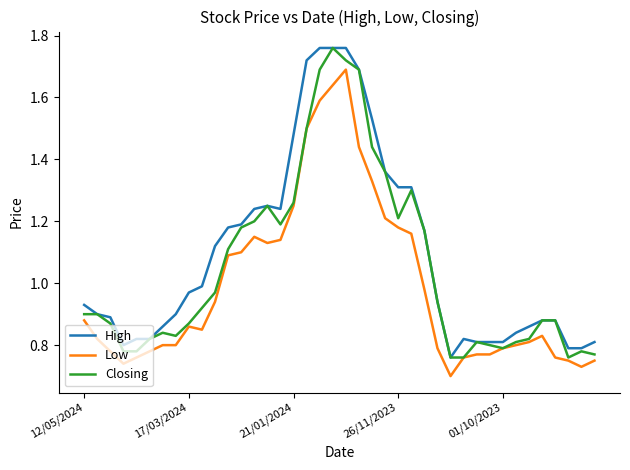

True or false: High has more than 1 points higher than both neighbors.

True